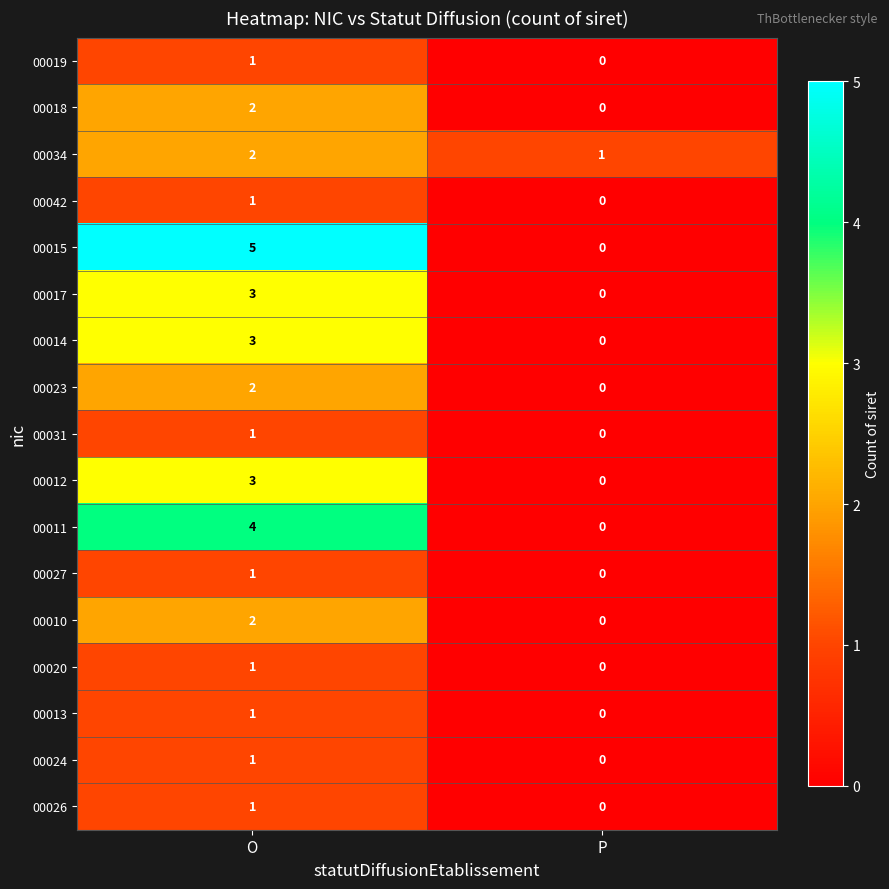

True or false: 00018 has a value of 1 at P.

False